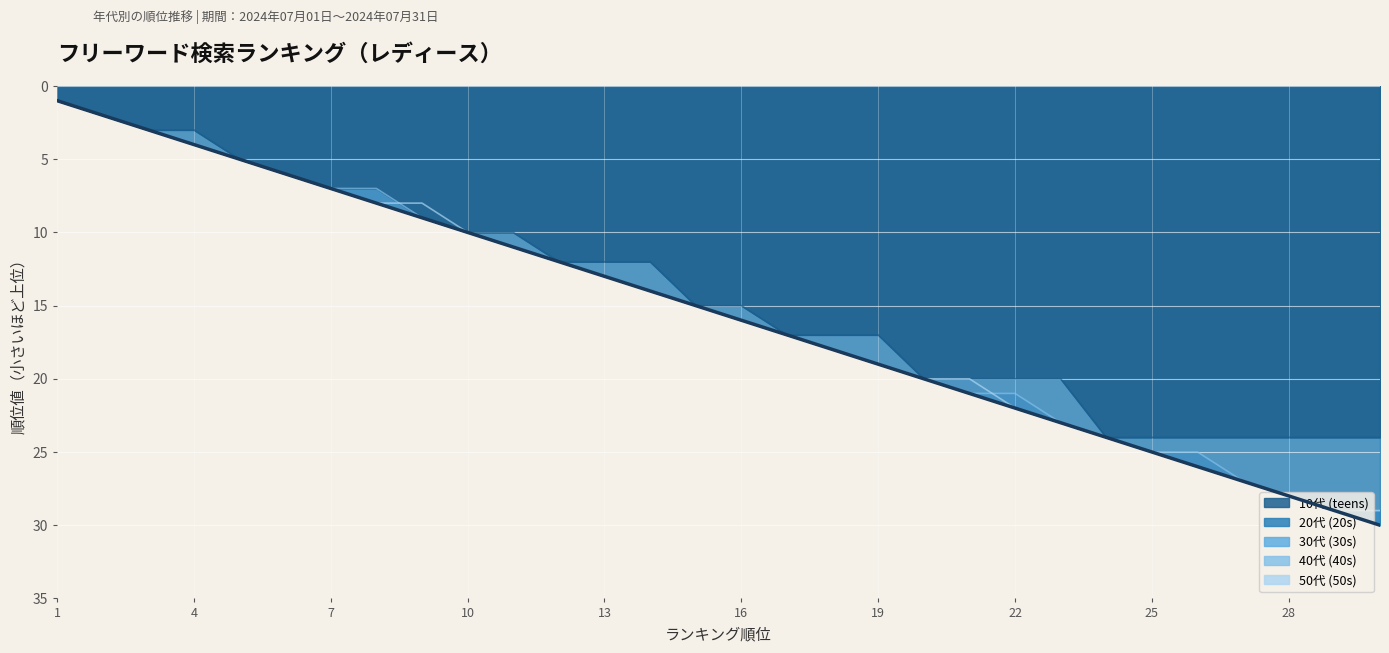

Which series has the largest range (max minus min)?

20代 (20s)